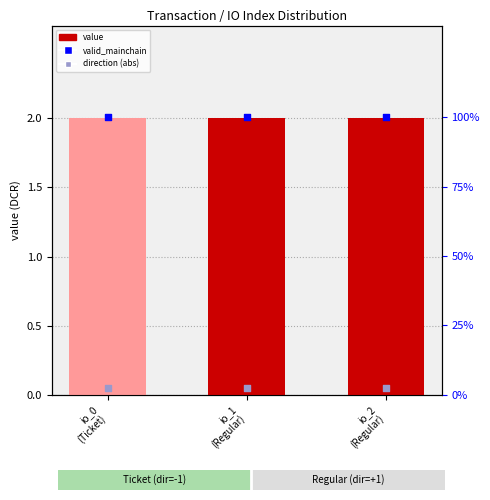

What is the total value across all series at io_2
(Regular)?

3.1